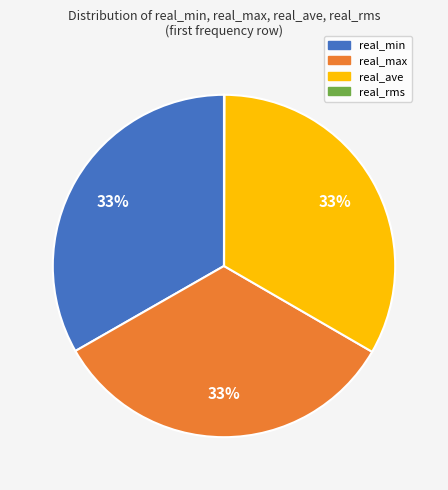

Does any single category account for the majority?

No